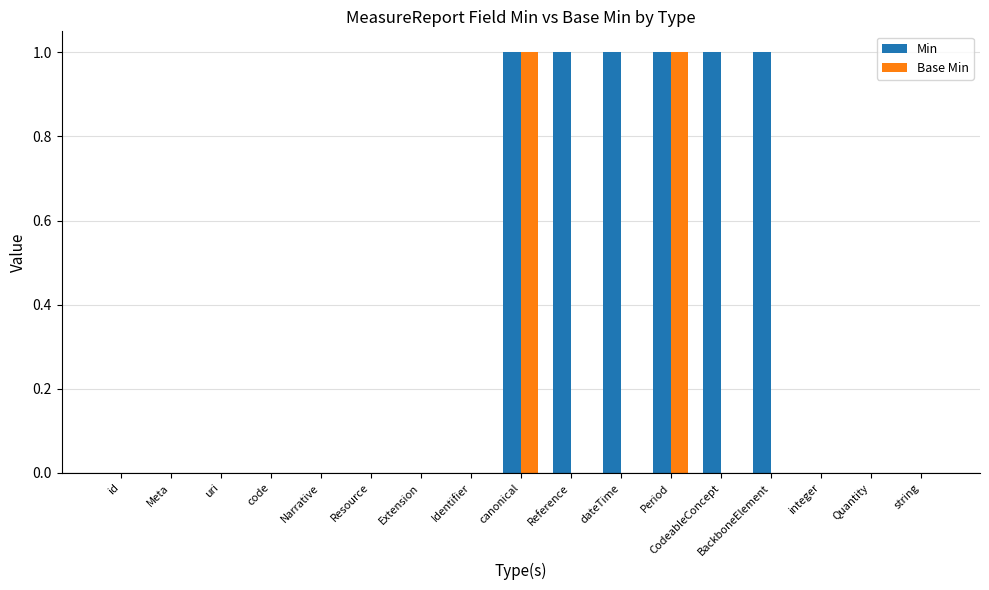

What is the sum of all Min values?

6